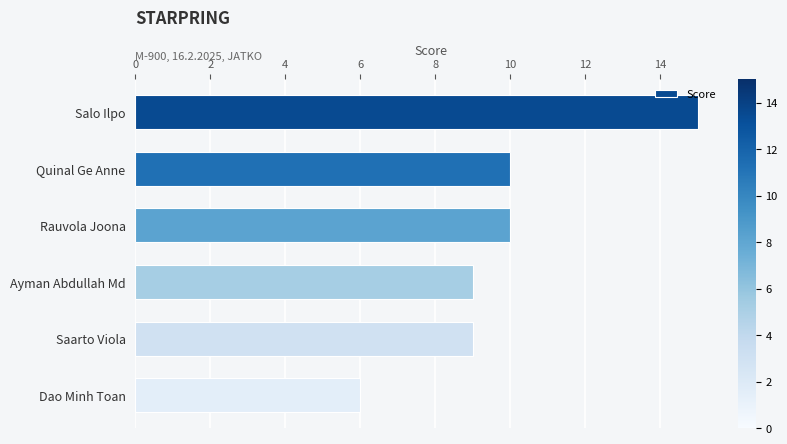

What is the average value?

10